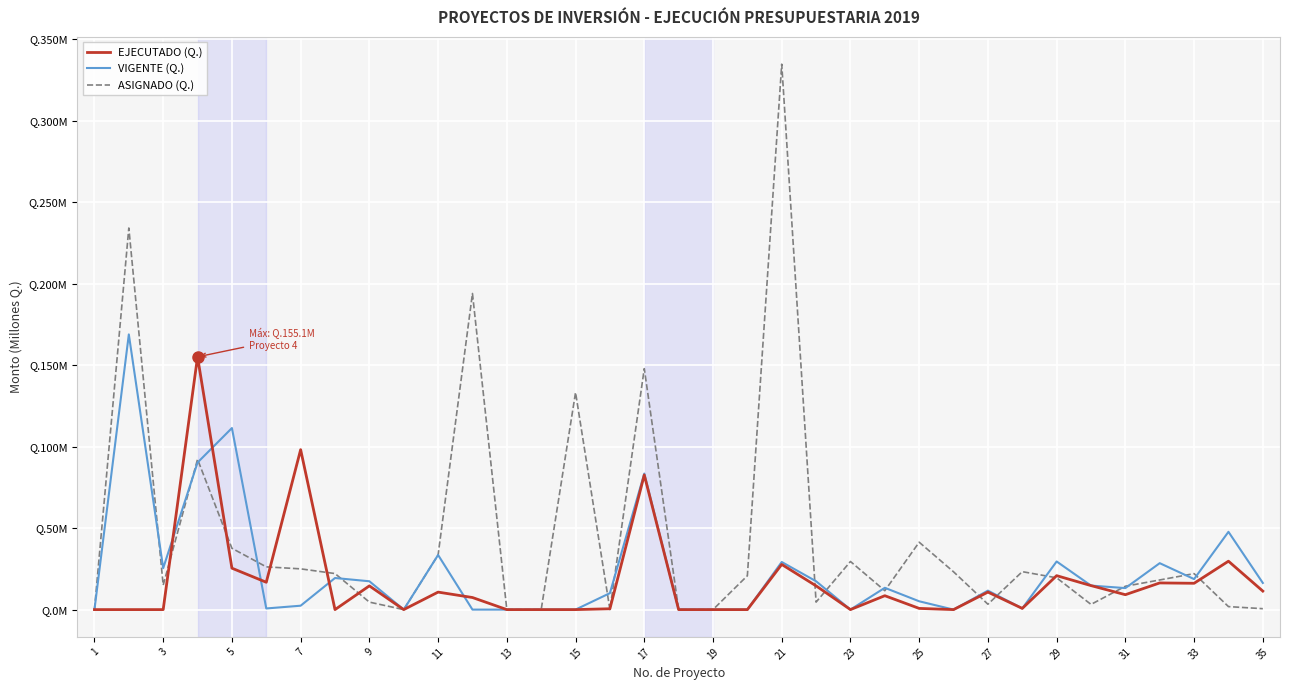

Which series has the widest spread of values?

ASIGNADO (Q.)